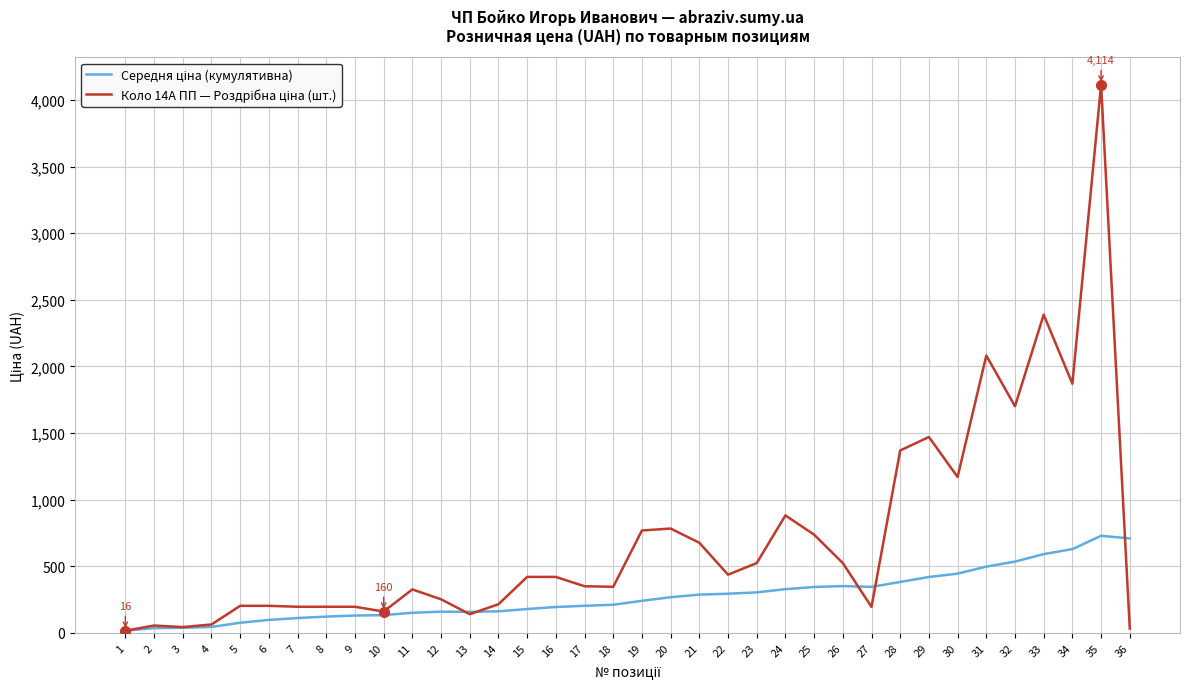

How many lines are shown in the chart?

2